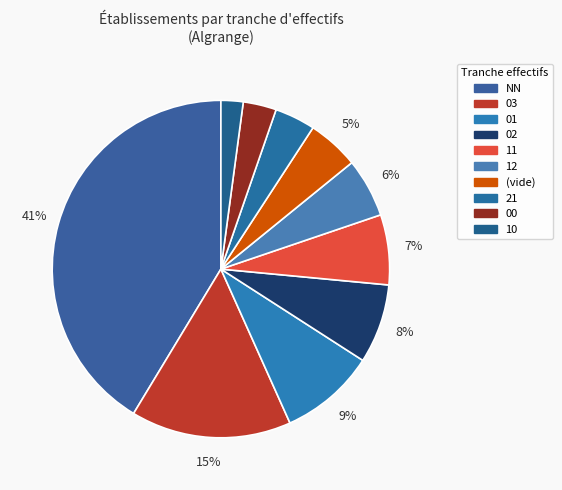

To the nearest percent, what is the combined percentage of 11 and NN?

48%